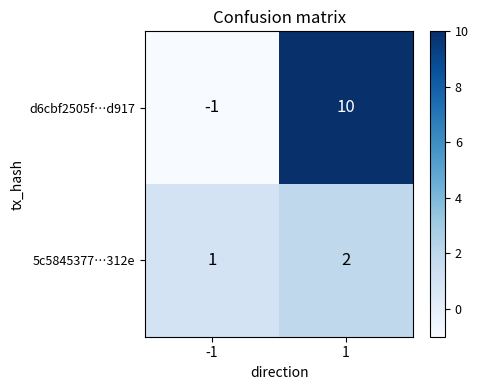

Which series has the largest total across all categories?

d6cbf2505f…d917